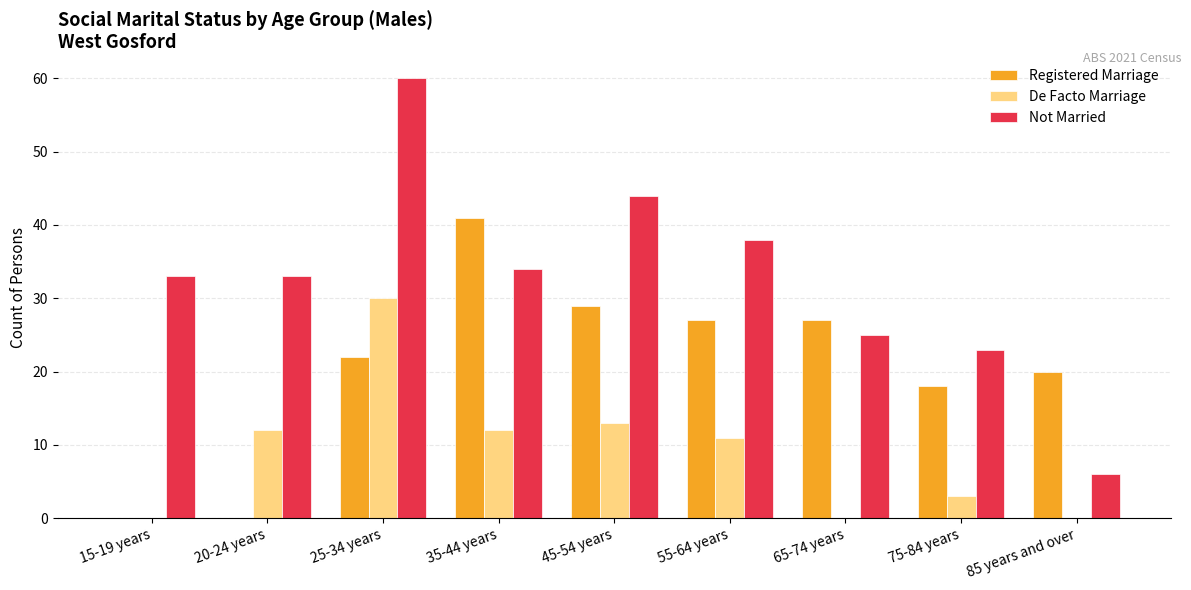

What is the sum of the De Facto Marriage values at 45-54 years and 35-44 years?

25